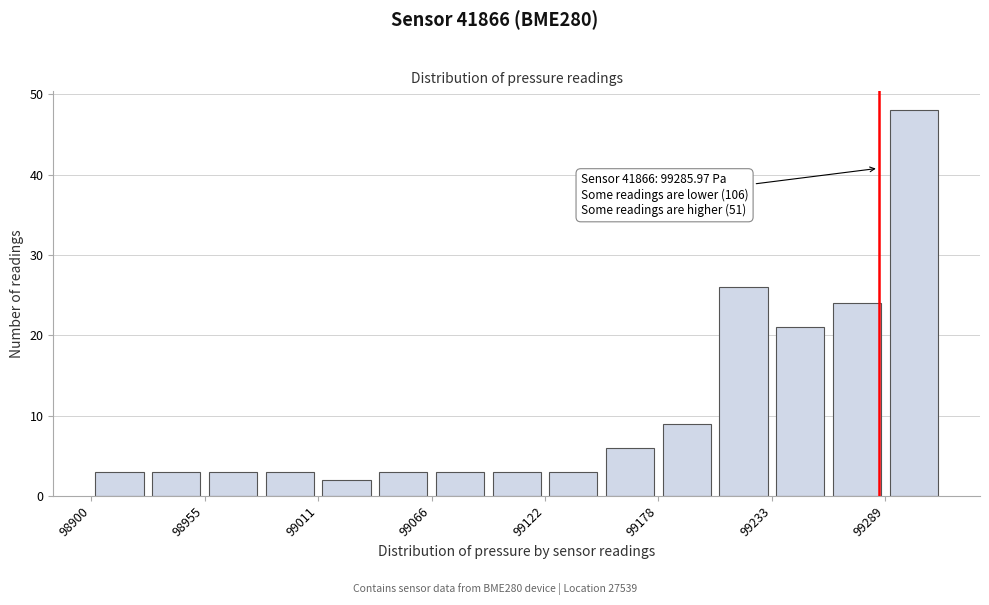

Read against the x-axis, roughly where is the centre of the tallest bar?

99300